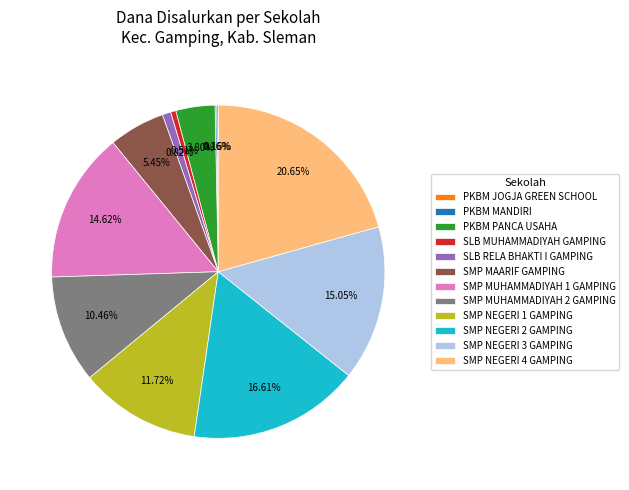

To the nearest percent, what portion does PKBM PANCA USAHA represent?

4%